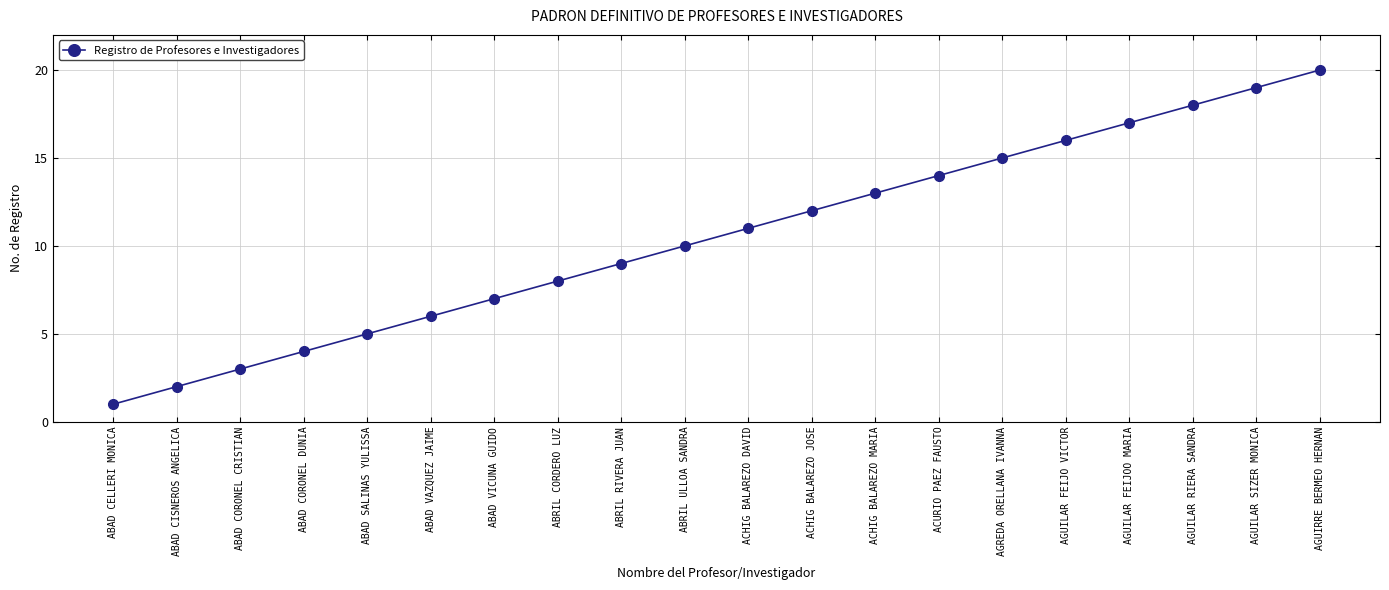

What value does the data have at AGREDA ORELLANA IVANNA?

15